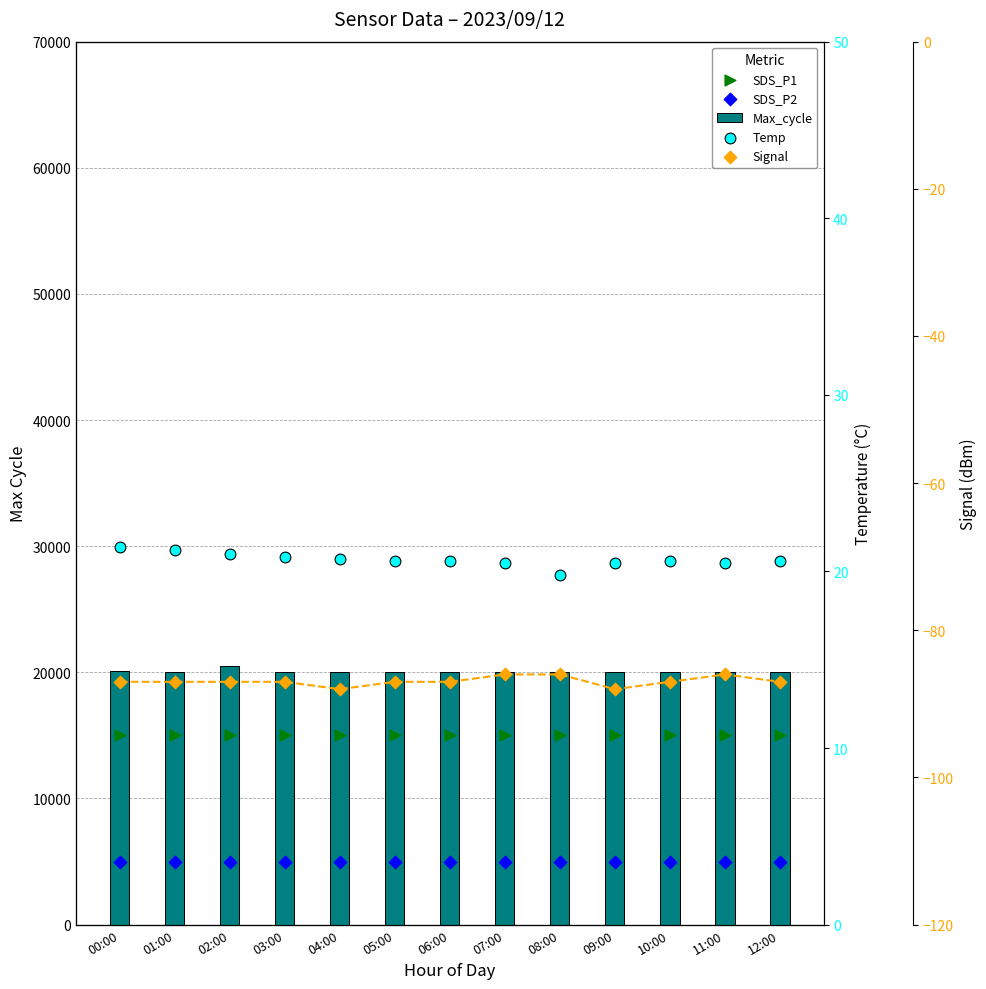

At how many categories does at least one series exceed 15869?

13